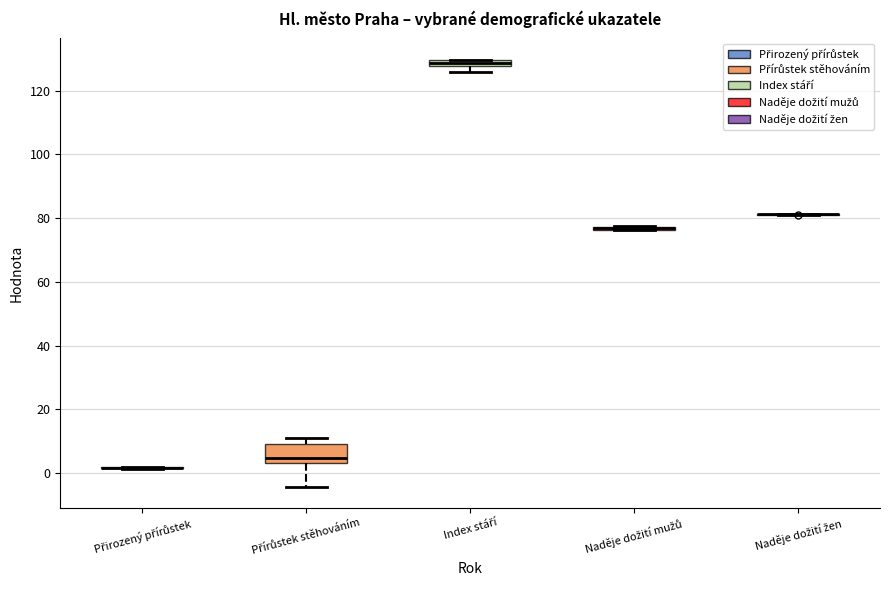

Which box is the tallest, from its lower edge to its upper edge?

Přírůstek stěhováním